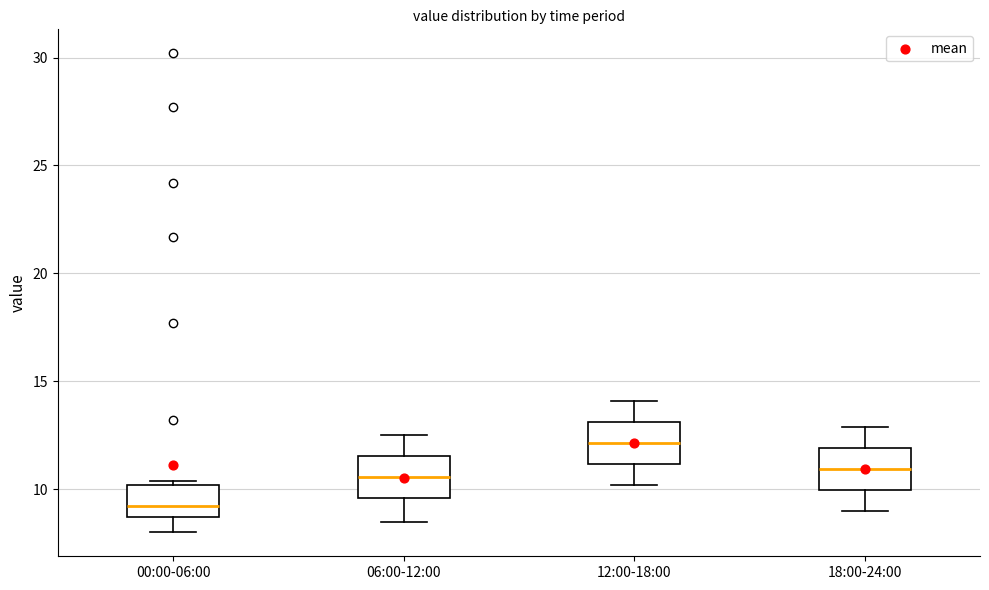

Reading left to right, transcribe this box plot: for each box, give where its median line is, the range the box spans, and where its two whiskers end, as read against the y-axis. The values are not printed on the chart, so give them approximately, as read against the axis.

00:00-06:00: median 9.0, box 8.5 to 10.0, whiskers 8.0 to 10.5
06:00-12:00: median 10.5, box 9.5 to 11.5, whiskers 8.5 to 12.5
12:00-18:00: median 12.0, box 11.0 to 13.0, whiskers 10.0 to 14.0
18:00-24:00: median 11.0, box 10.0 to 12.0, whiskers 9.0 to 13.0